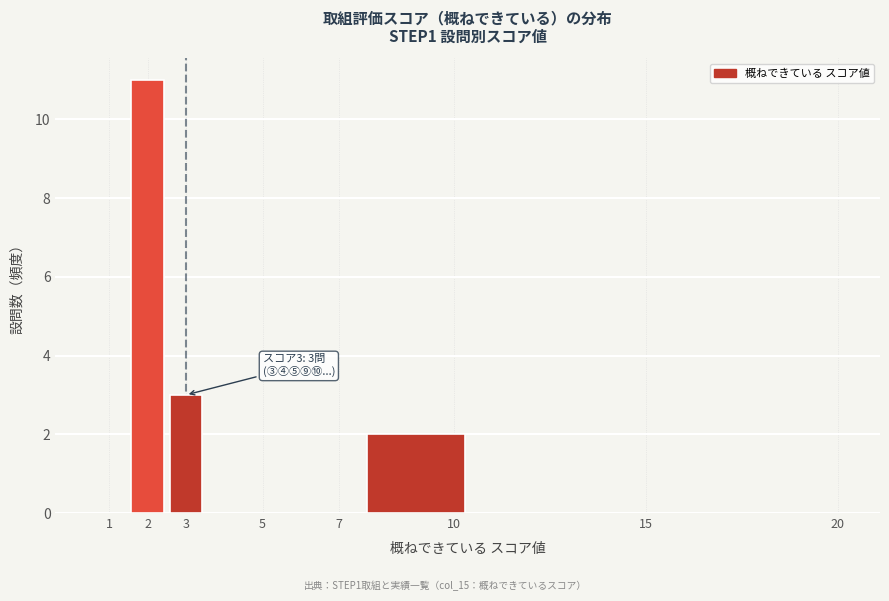

Which range on the x-axis has the tallest bar?

1.5 to 2.5